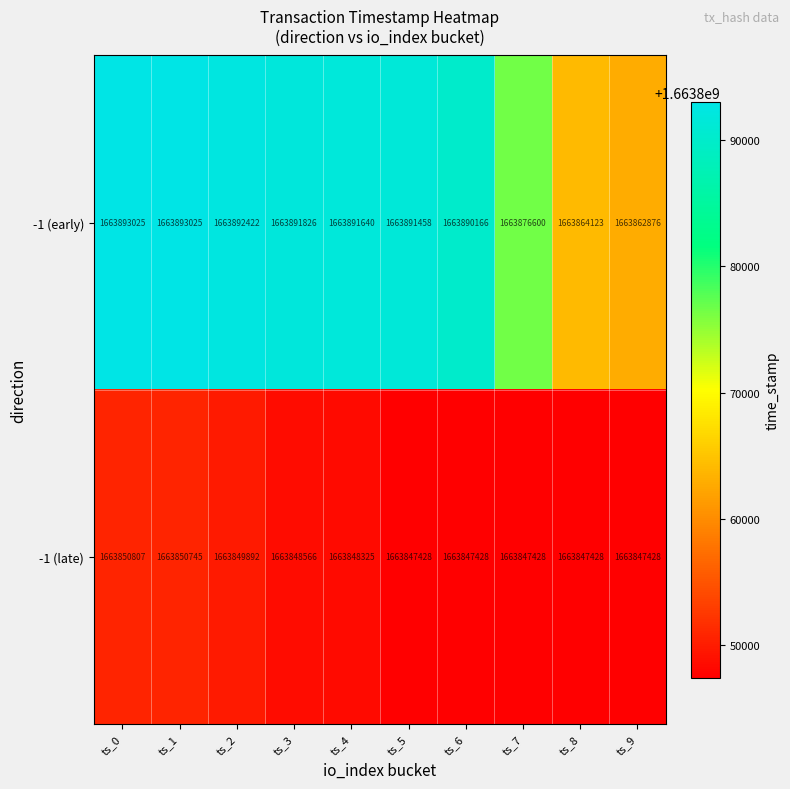

What value does the -1 (early) series have at ts_2?

1663892422